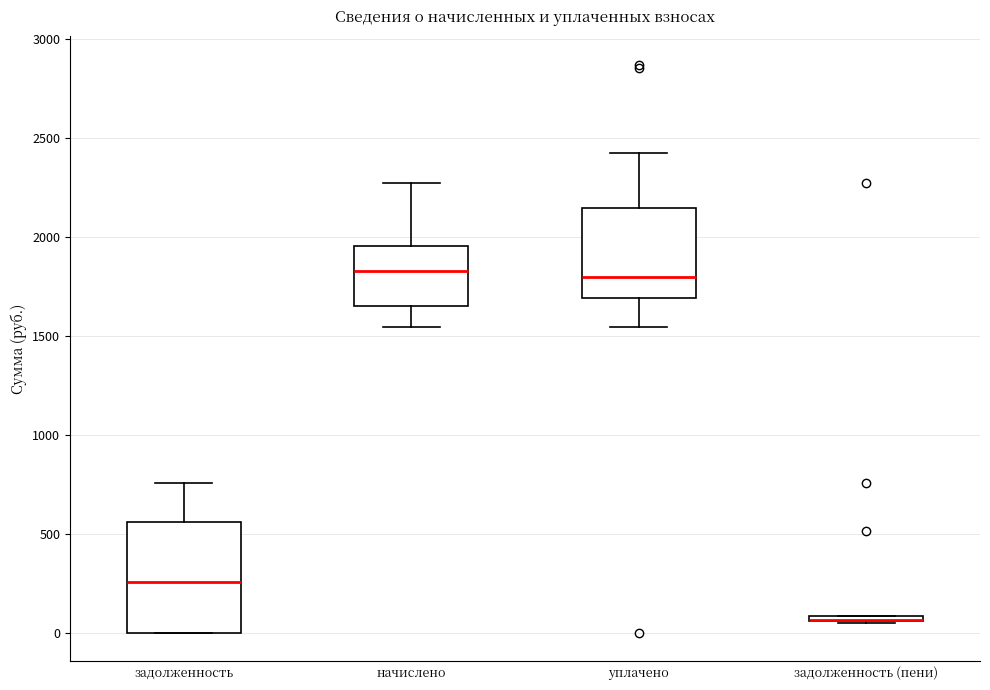

Where is the upper edge of the box for задолженность (пени) on the y-axis? The values are not printed on the chart, so give them approximately, as read against the axis.

100